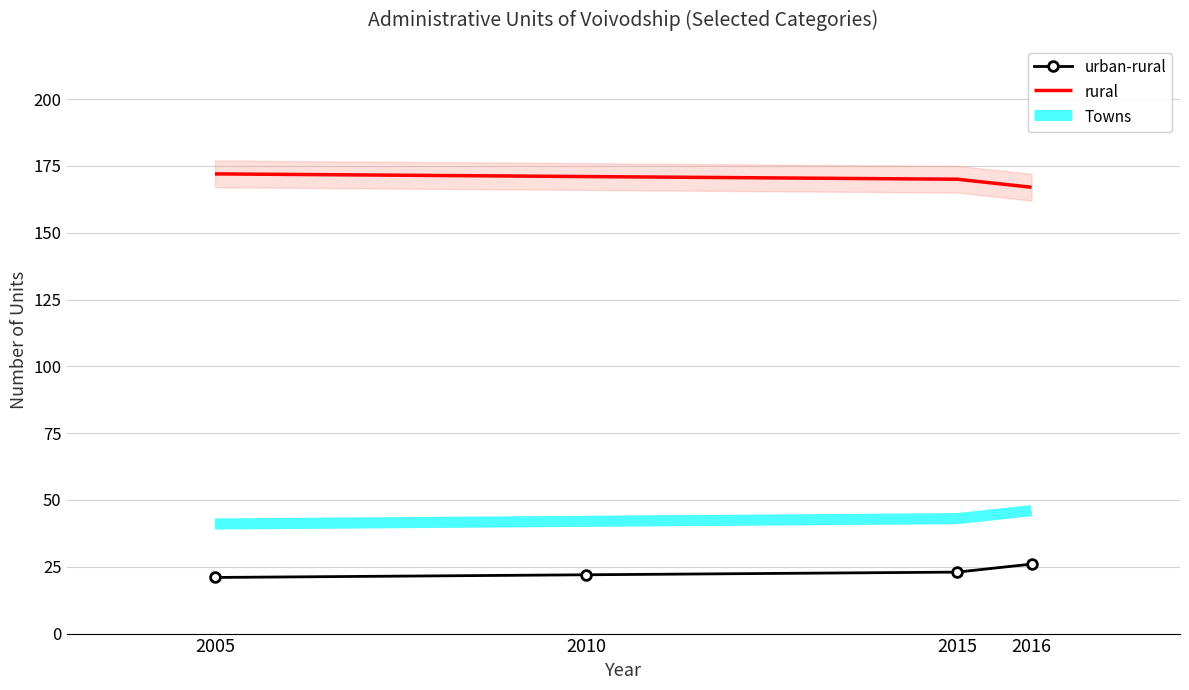

How many data points in urban-rural are above 23?

1